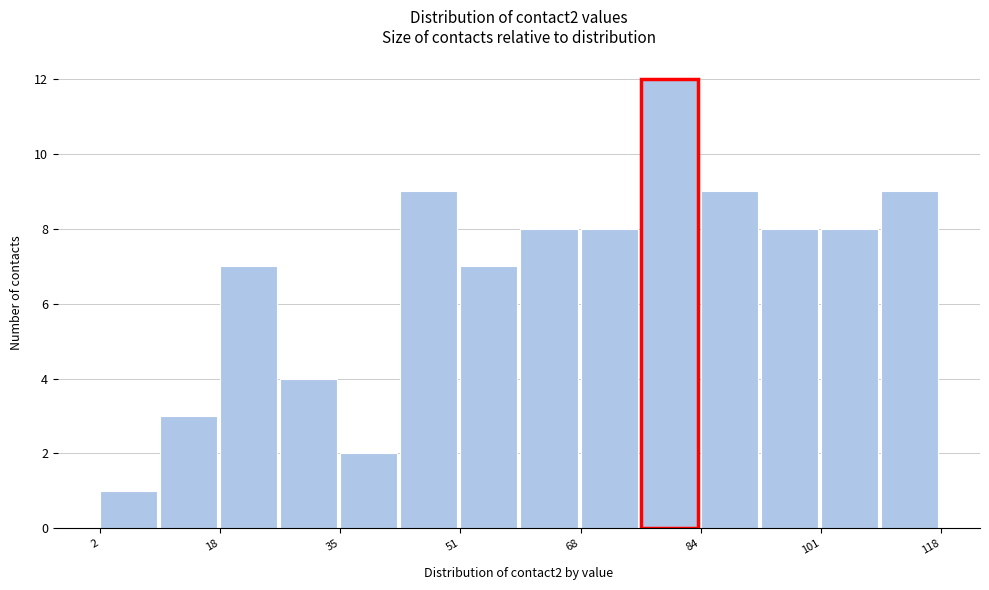

Reading left to right, transcribe this chart: for each bar, give the range it covers on the x-axis and its height. Neither the bar edges nor the heights are printed on the chart, so give them approximately, as read against the axes.

2 to 10: 1
10 to 18: 3
18 to 26: 7
26 to 36: 4
36 to 44: 2
44 to 52: 9
52 to 60: 7
60 to 68: 8
68 to 76: 8
76 to 84: 12
84 to 94: 9
94 to 102: 8
102 to 110: 8
110 to 118: 9